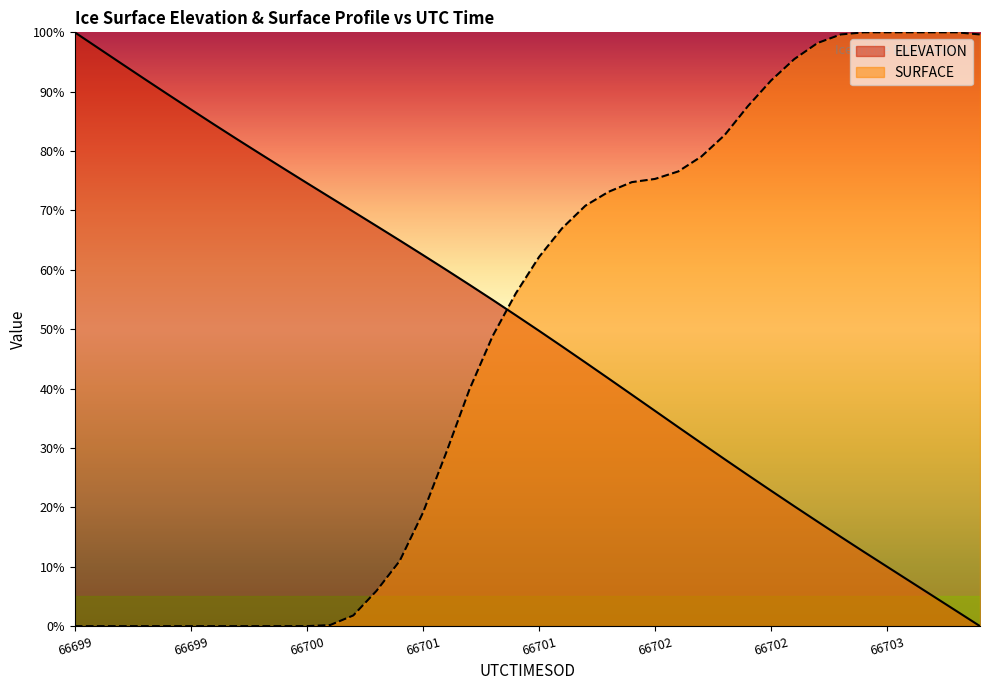

True or false: SURFACE has a value of 48.8 at 66700.8459.

True